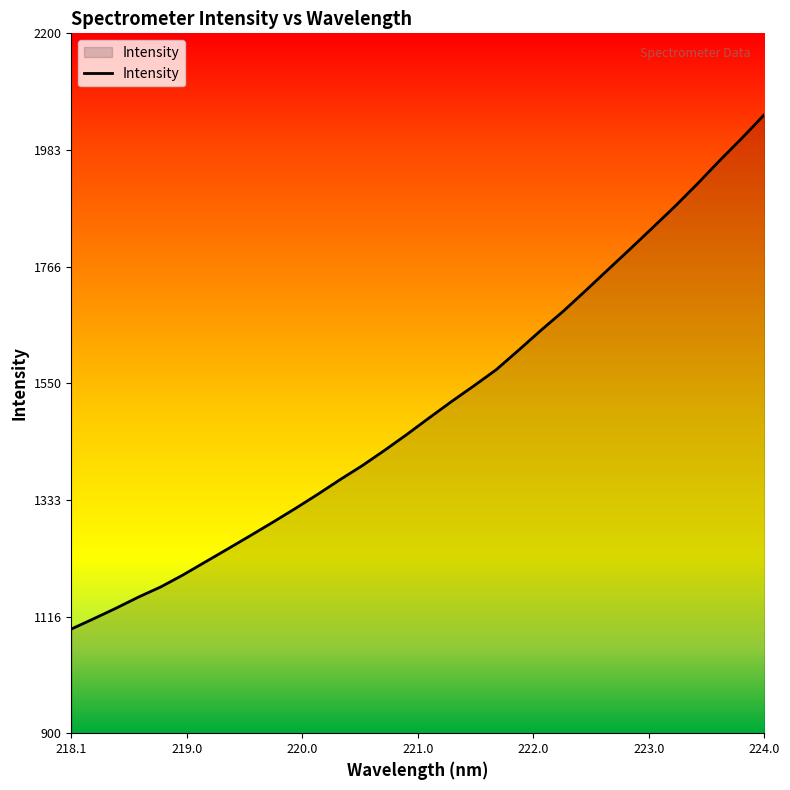

What is the average value?

1505.9